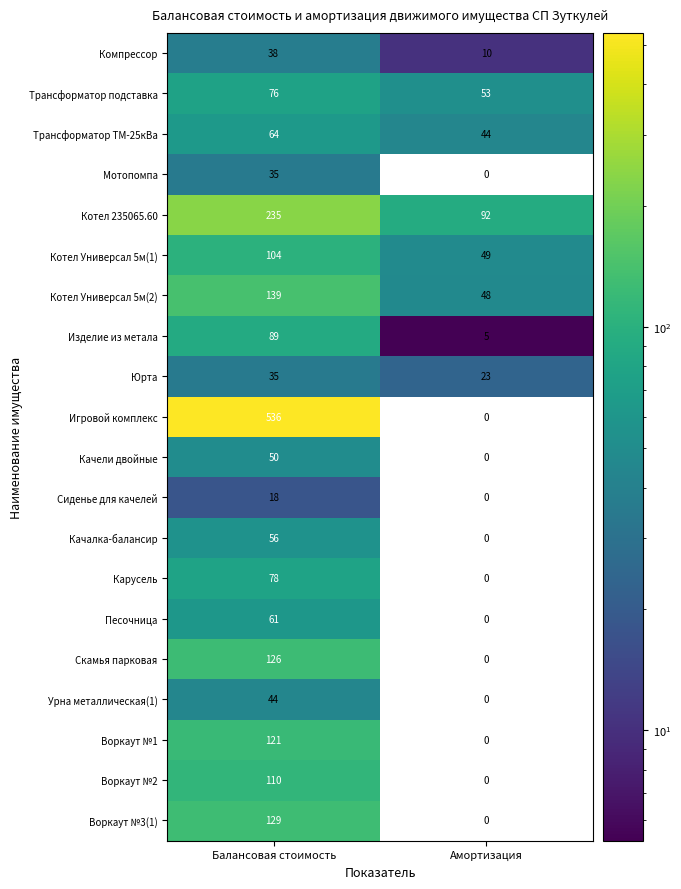

What is the difference between the Котел Универсал 5м(1) values at Балансовая стоимость and Амортизация?

55